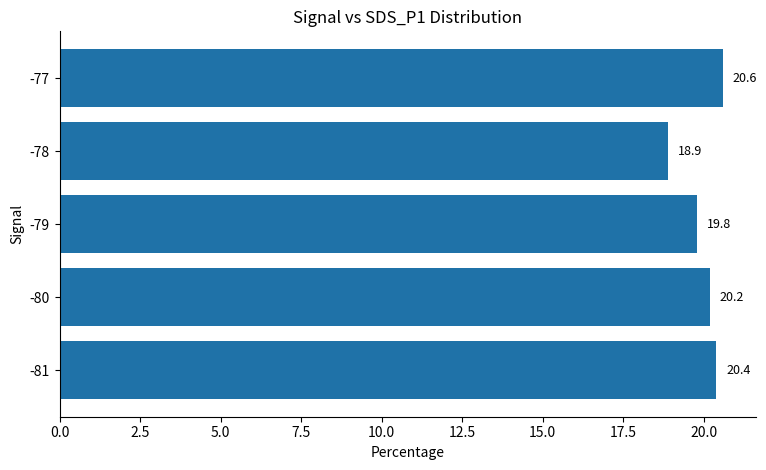

What is the maximum value shown in the chart?

20.6